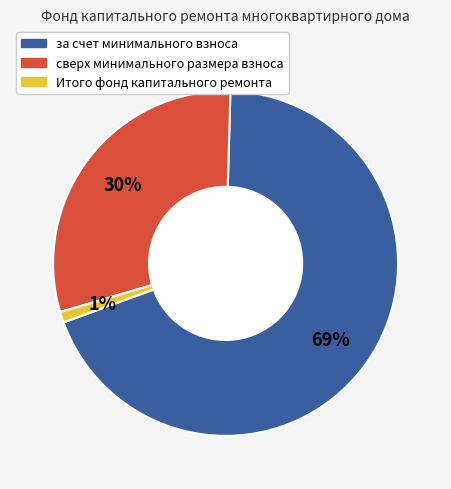

Between сверх минимального размера взноса and за счет минимального взноса, which is larger?

за счет минимального взноса